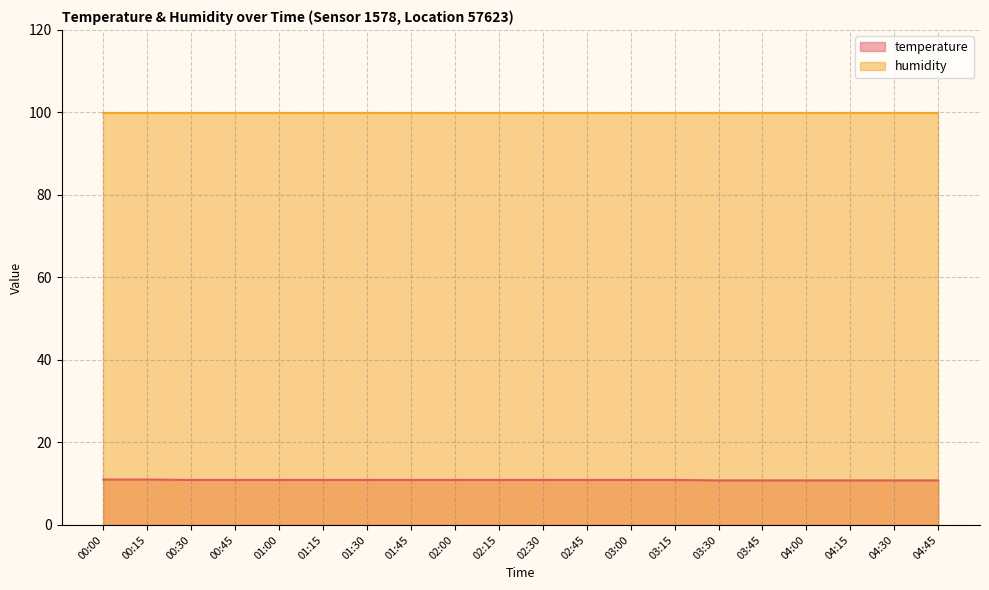

Read the value at 02:30.

10.9